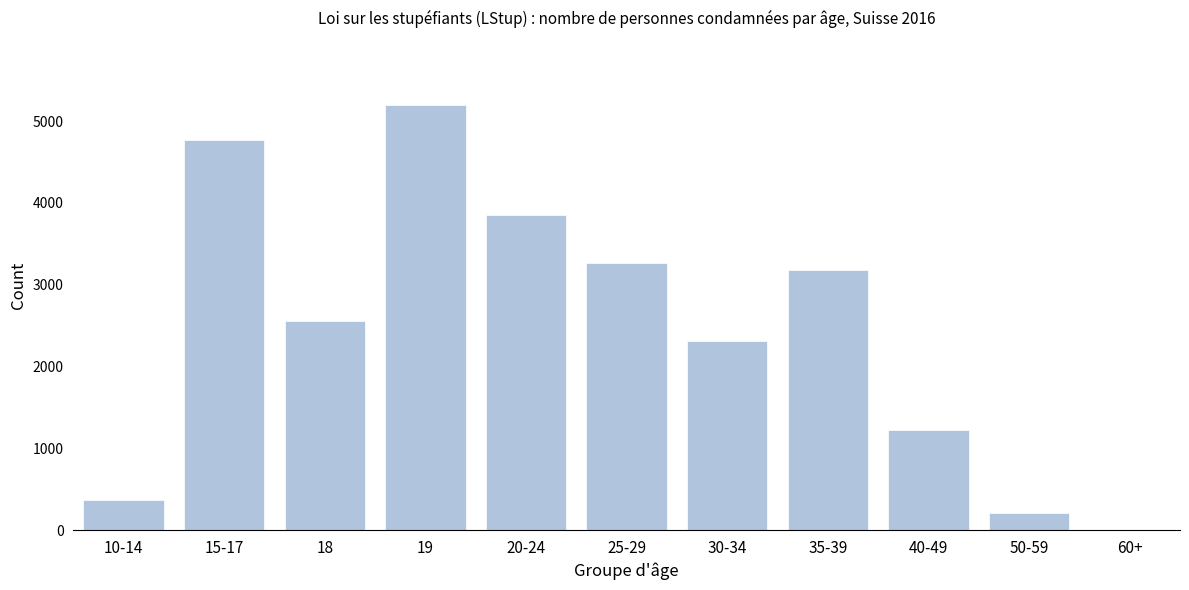

Reading left to right, transcribe all the data shown in this chart.

10-14=374	15-17=4770	18=2560	19=5201	20-24=3846	25-29=3264	30-34=2312	35-39=3179	40-49=1220	50-59=215	60+=3